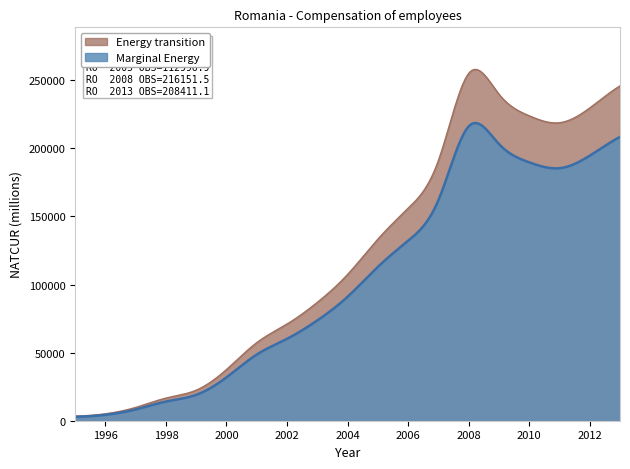

Reading left to right, transcribe all the data shown in this chart.

2858.4	4318.0	8270.7	14087.1	19017.0	31873.7	48604.9	60172.8	73674.2	91039.3	112996.9	132194.9	161938.1	216151.5	203244.5	189790.9	185462.6	194659.6	208411.1